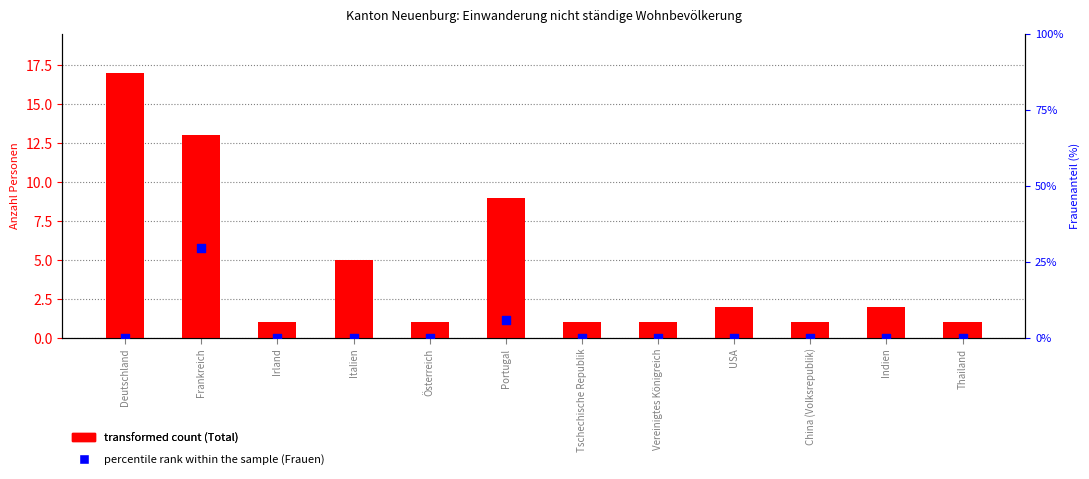

Is the value of Frauen (% of max) at Vereinigtes Königreich greater than the value of Total at Deutschland?

No